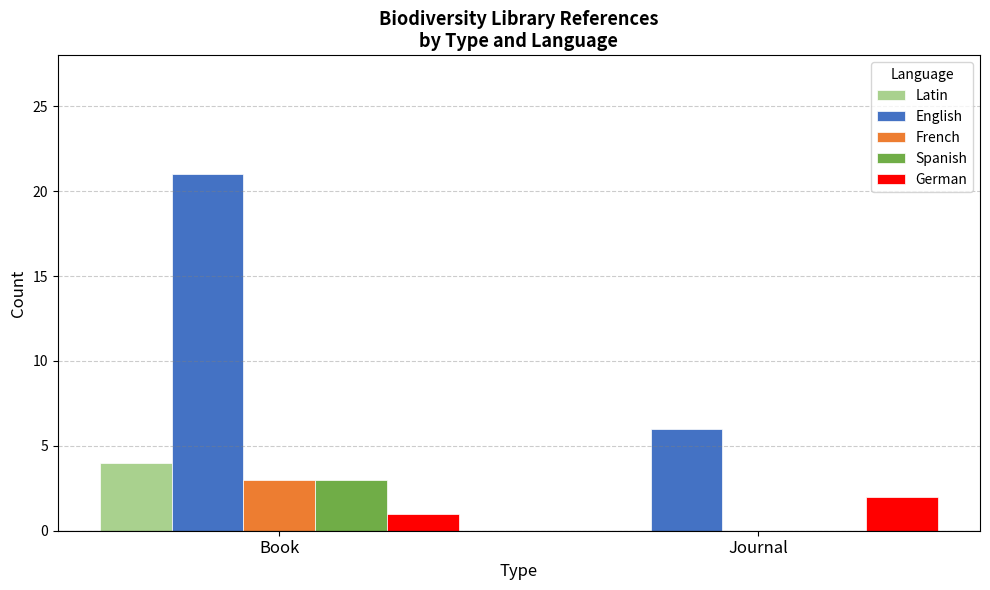

Count the English values in the range 6 to 21.

2